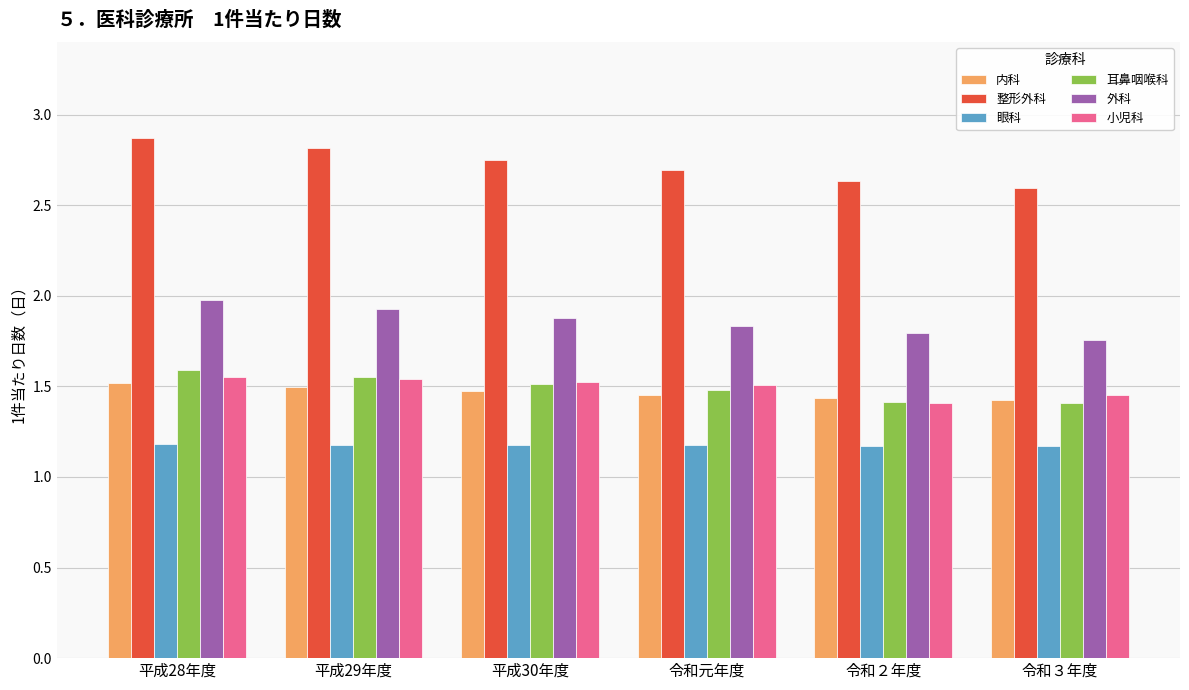

List the labels in order of 整形外科 value, largest first.

平成28年度, 平成29年度, 平成30年度, 令和元年度, 令和２年度, 令和３年度